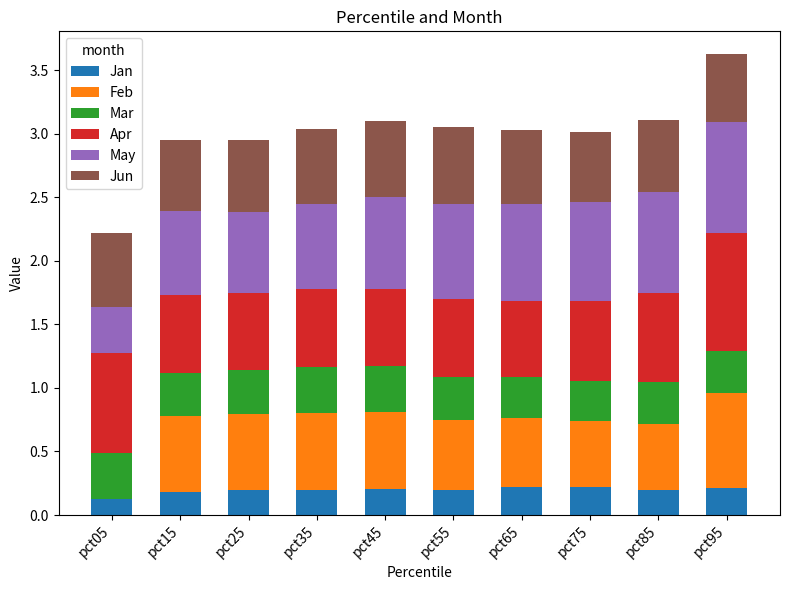

Which series has the largest range (max minus min)?

Feb